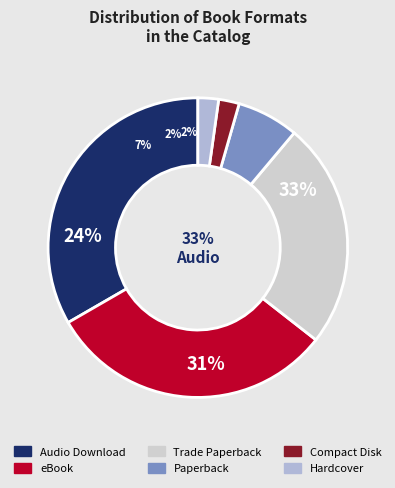

To the nearest percent, what is the difference between the largest and smallest slice percentages?

31%